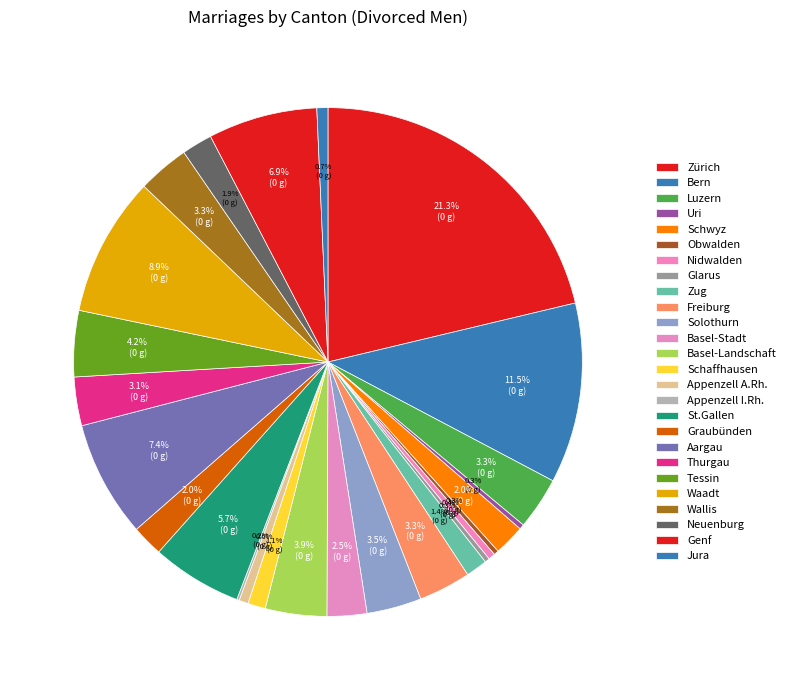

Which has a higher value, Neuenburg or Thurgau?

Thurgau